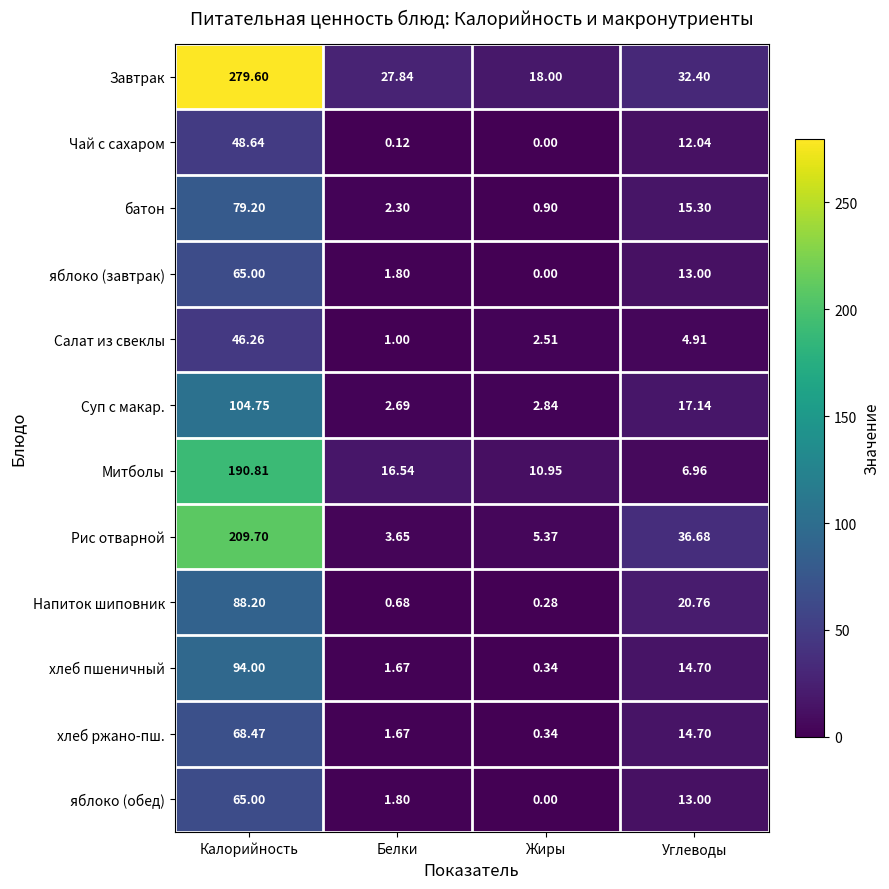

Which series has the widest spread of values?

Завтрак